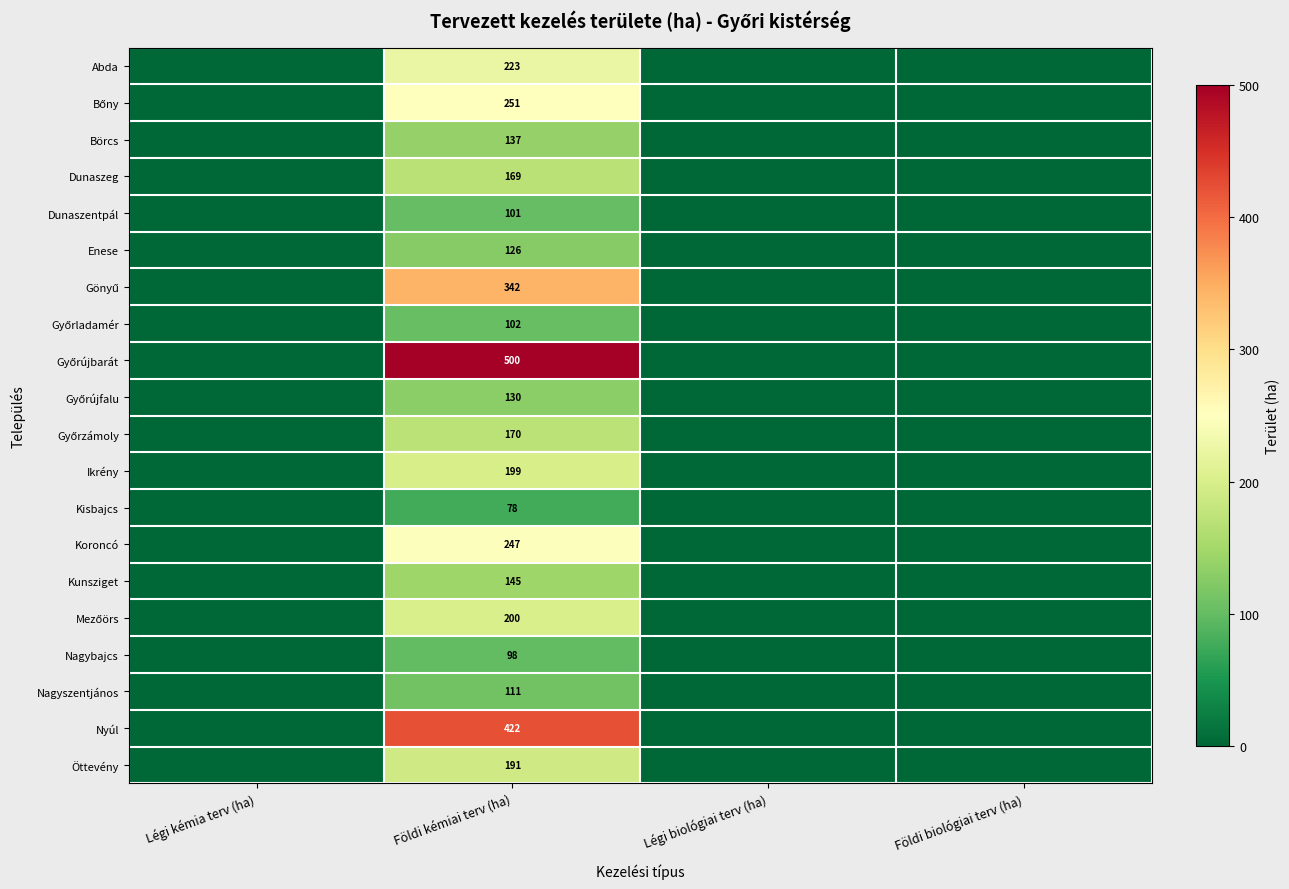

What is the spread (max minus min) of values at Földi kémiai terv (ha)?

422